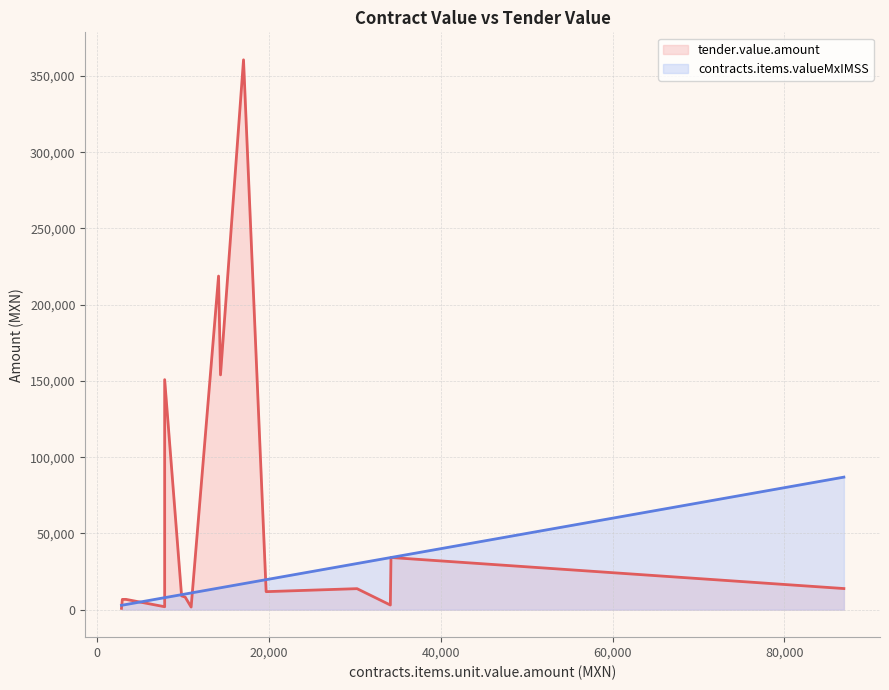

Does the chart have visible grid lines?

Yes